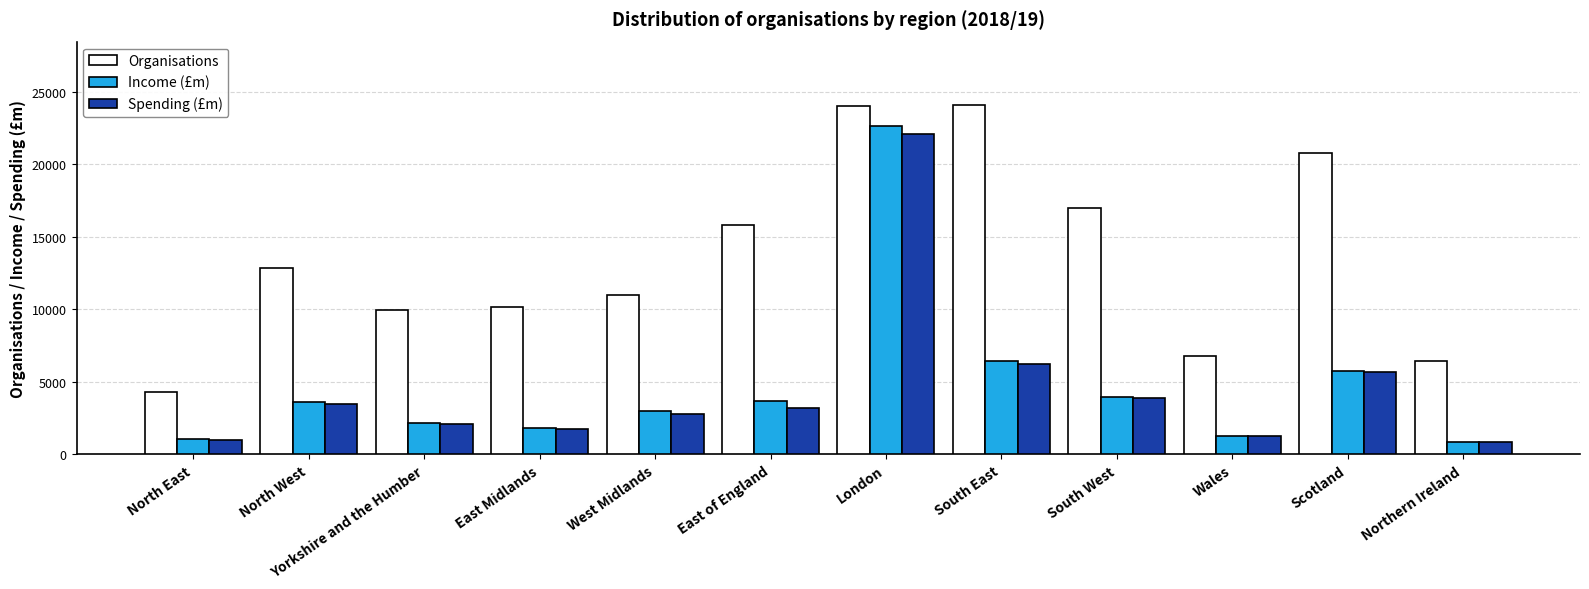

Between Scotland and Northern Ireland, which series saw the biggest shift?

Organisations